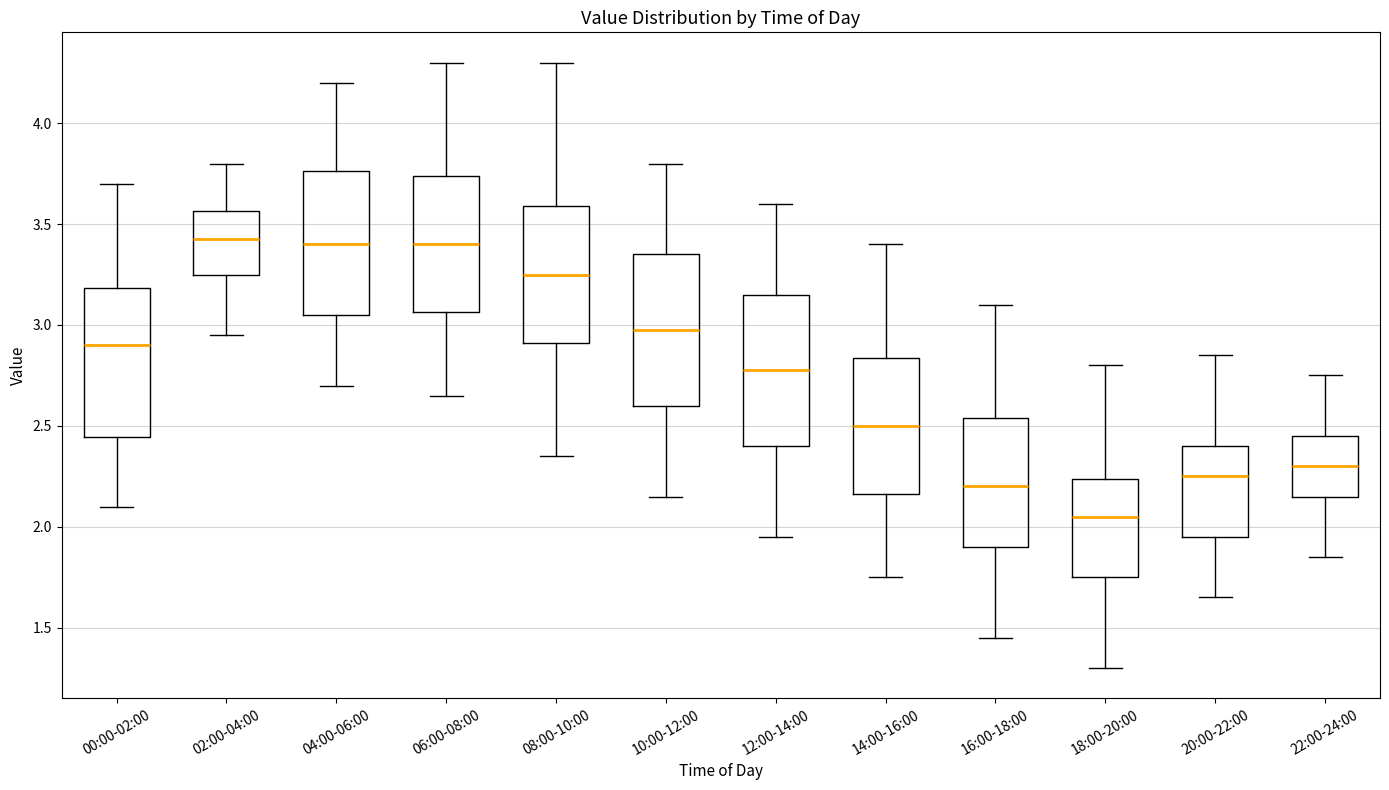

Which box has the lowest median line?

18:00-20:00